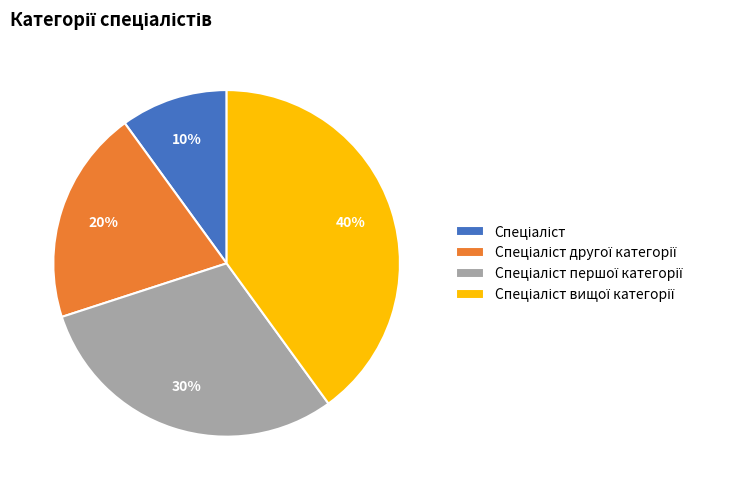

To the nearest percent, what is the difference between the largest and smallest slice percentages?

30%